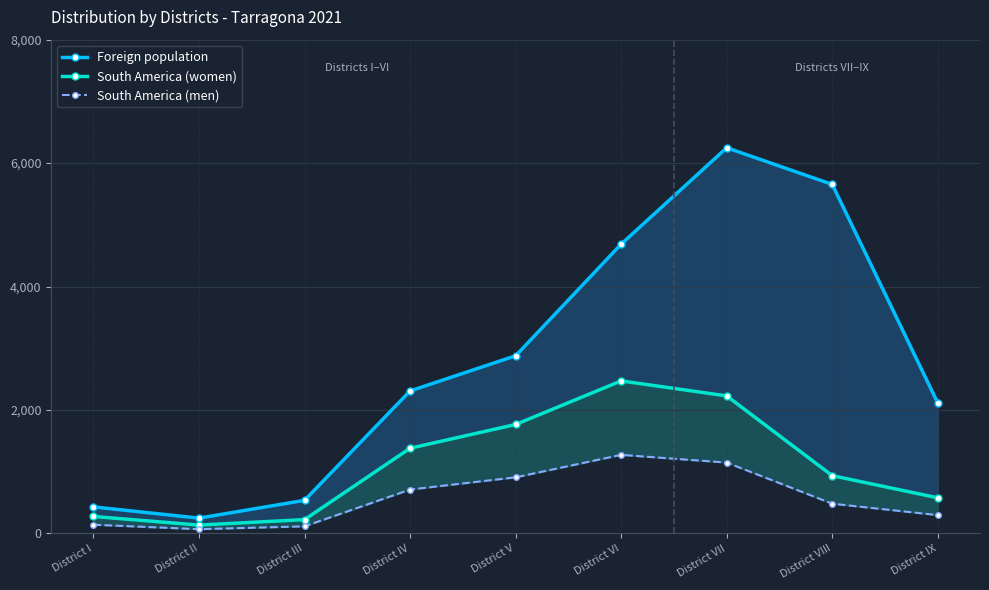

What is the average value of the South America (women) series?

1111